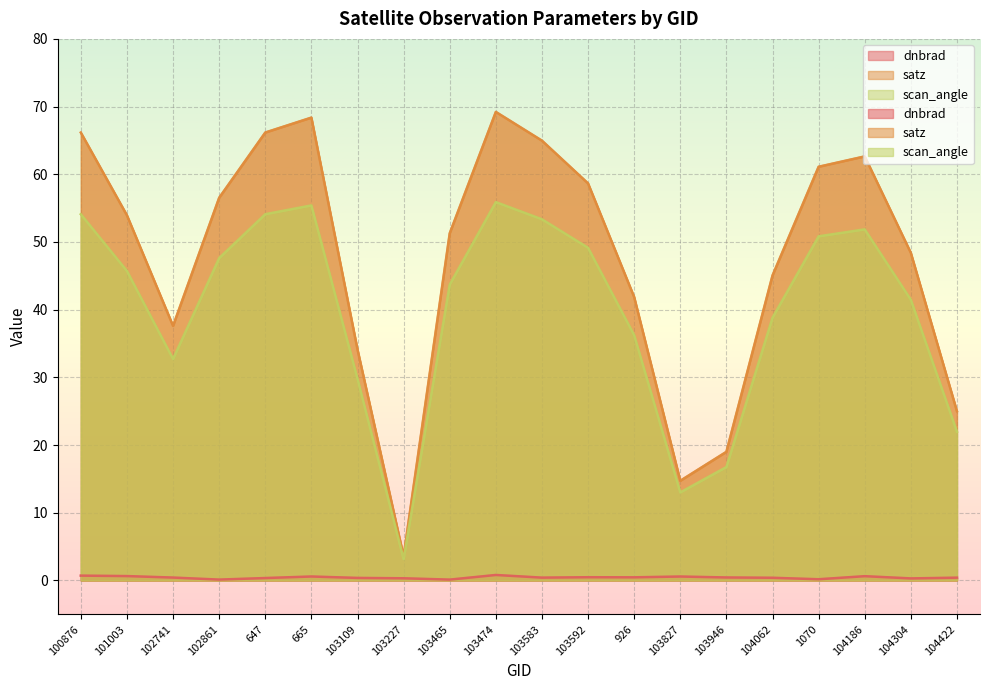

Reading left to right, extract all data points from this chart.

dnbrad: 0.7	0.6	0.4	0.1	0.4	0.6	0.4	0.3	0.1	0.8	0.4	0.5	0.5	0.6	0.4	0.4	0.2	0.6	0.3	0.4
satz: 66.2	53.9	37.6	56.5	66.2	68.4	34.1	3.6	51.3	69.2	65.0	58.7	41.9	14.7	19.0	45.1	61.1	62.6	48.4	25.0
scan_angle: 54.1	45.7	32.7	47.6	54.1	55.4	29.8	3.2	43.7	55.9	53.4	49.1	36.2	13.0	16.8	38.8	50.8	51.9	41.5	22.0